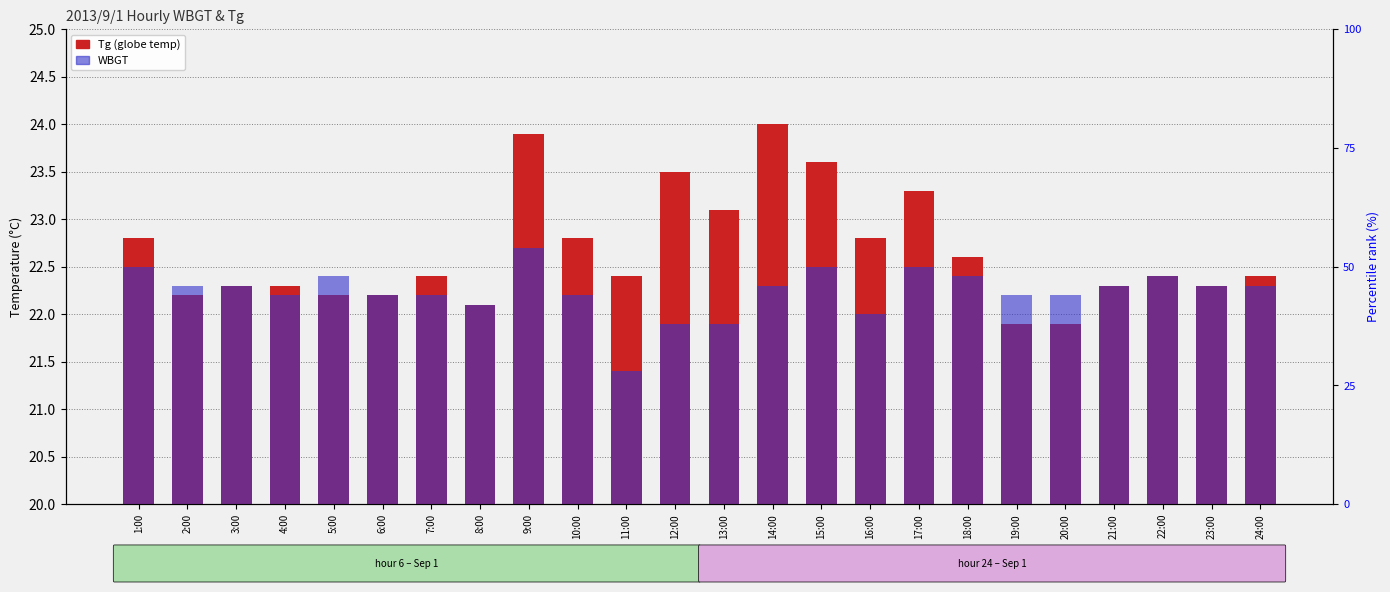

Count the number of data series in this chart.

2